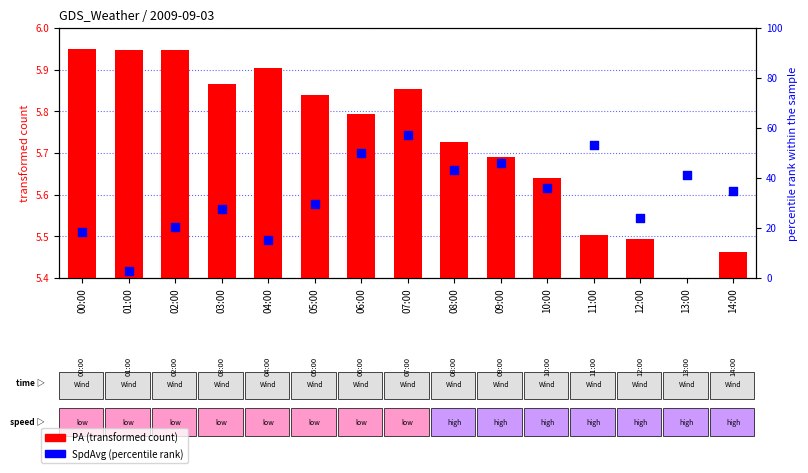

At which category is the sum across all series the highest?

07:00